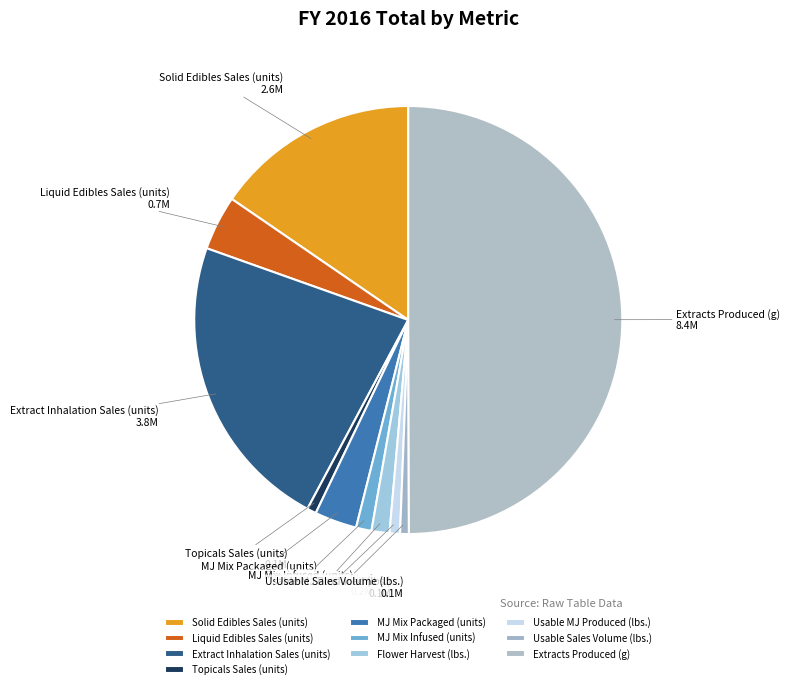

How many segments does this pie chart have?

10